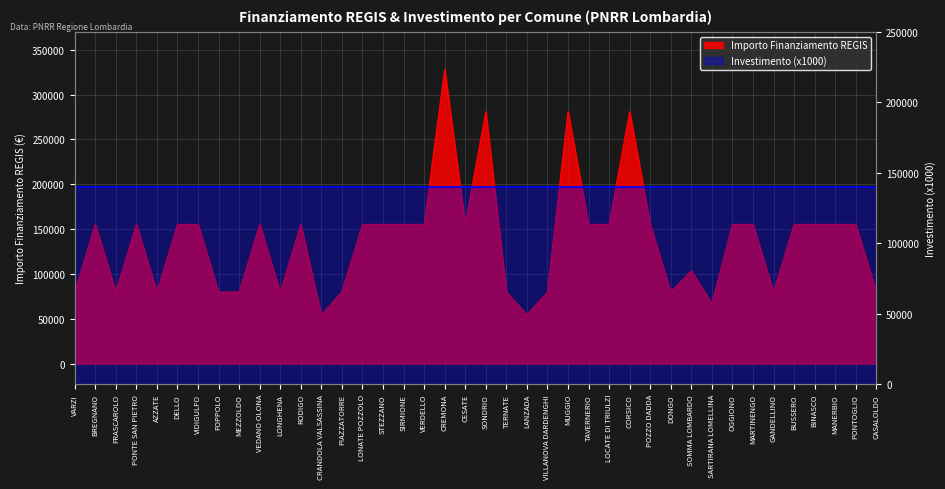

Rank the categories by value from lowest to highest.

CRANDOLA VALSASSINA, LANZADA, SARTIRANA LOMELLINA, VARZI, FRASCAROLO, AZZATE, FOPPOLO, MEZZOLDO, LONGHENA, PIAZZATORRE, TERNATE, VILLANOVA DARDENGHI, DONGO, GANDELLINO, CASALOLDO, SOMMA LOMBARDO, BREGNANO, PONTE SAN PIETRO, DELLO, VIDIGULFO, VEDANO OLONA, RODIGO, LONATE POZZOLO, STEZZANO, SIRMIONE, VERDELLO, CESATE, TAVERNERIO, LOCATE DI TRIULZI, POZZO DADDA, OGGIONO, MARTINENGO, BUSSERO, BINASCO, MANERBIO, PONTOGLIO, SONDRIO, MUGGIO, CORSICO, CREMONA